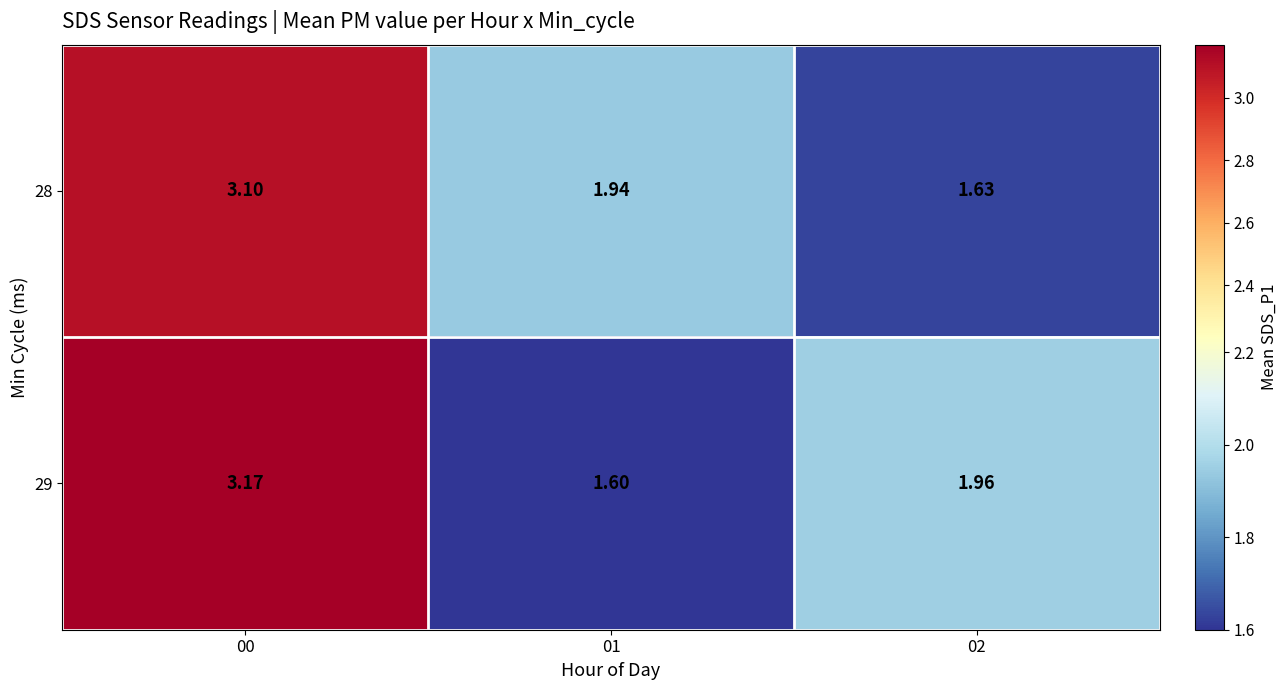

Between 00 and 02, which series saw the biggest shift?

28